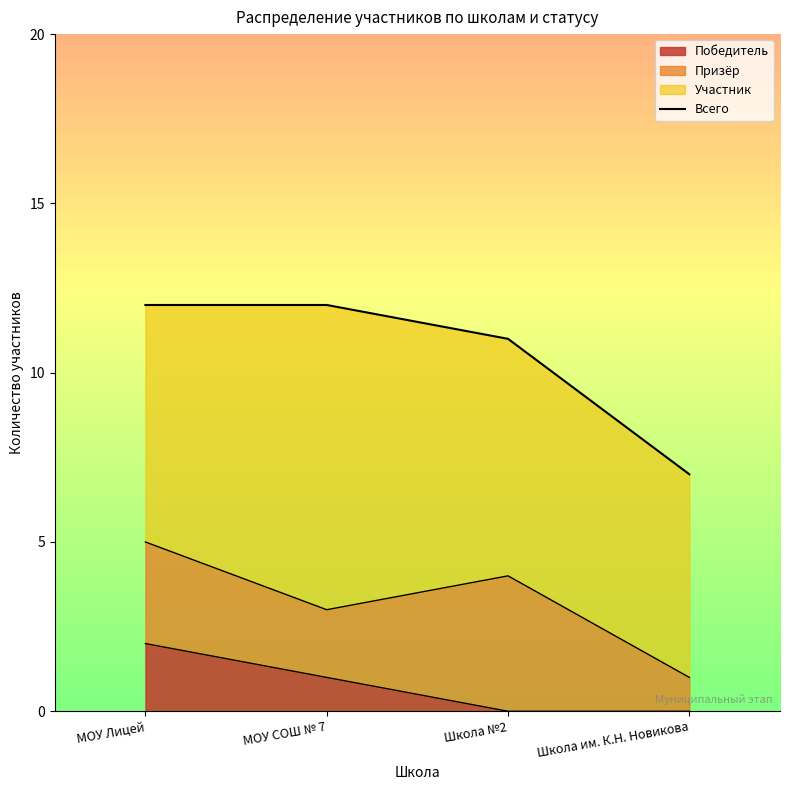

Reading right to left, transcribe all the data shown in this chart.

7	11	12	12